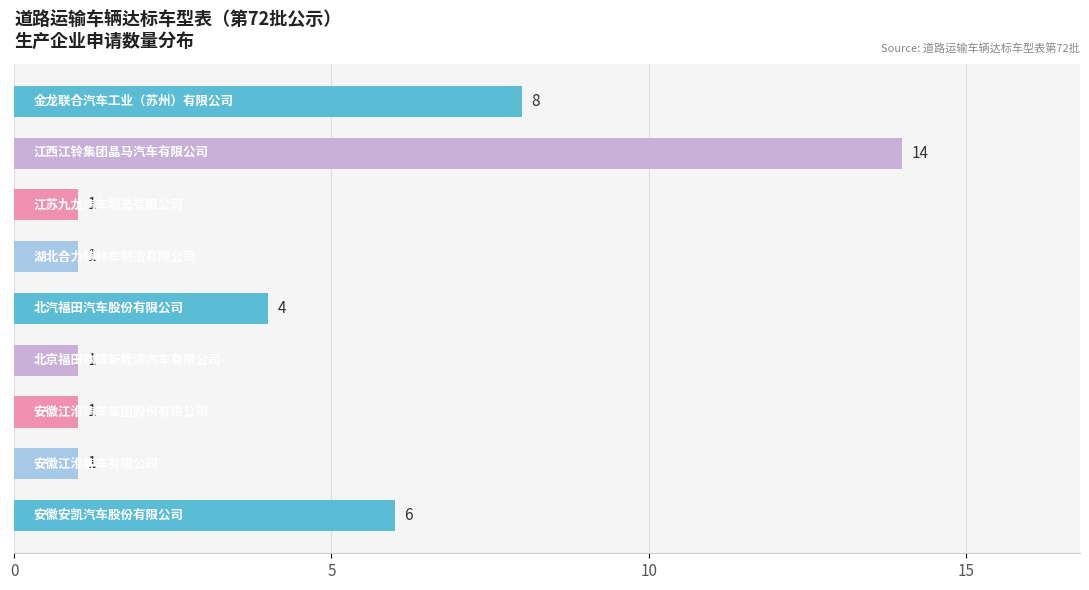

How many series are shown in this chart?

1